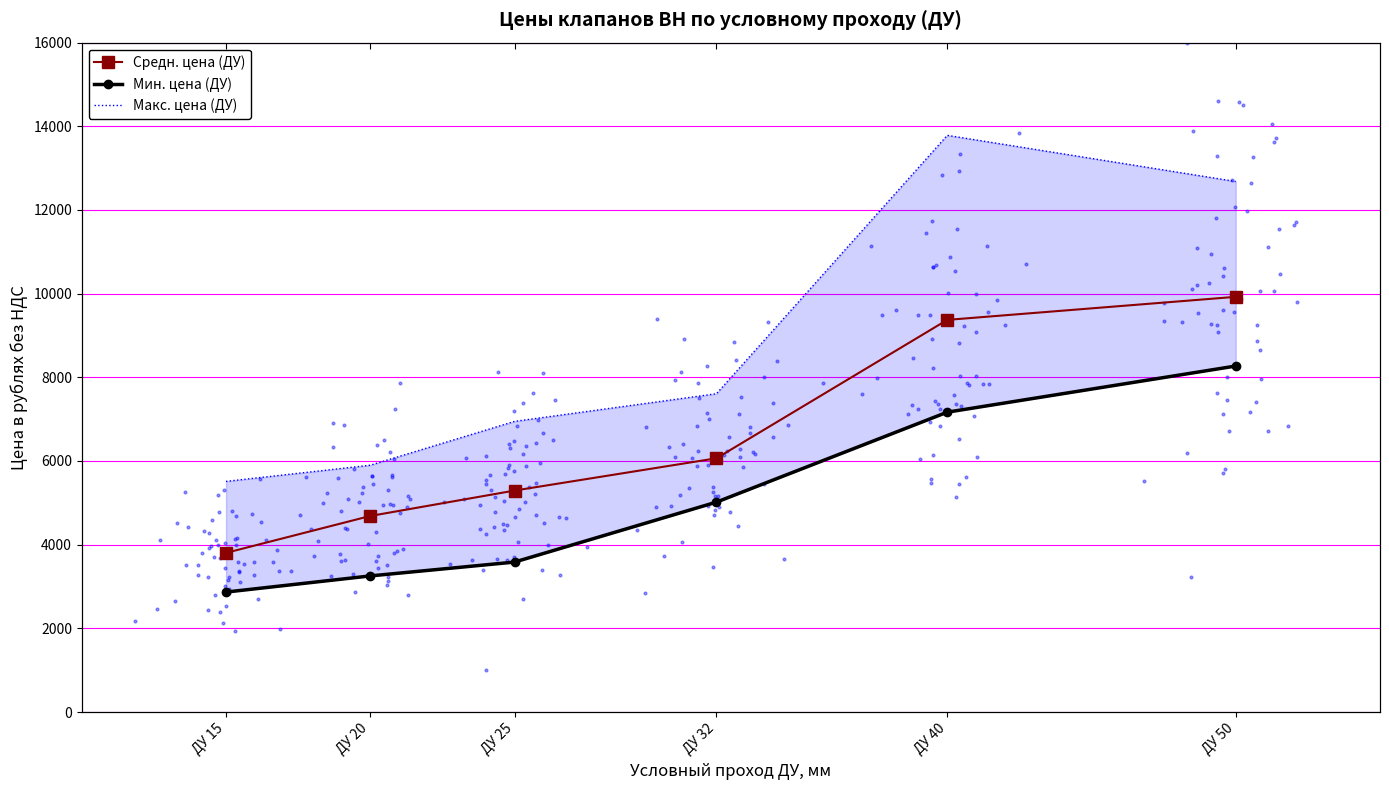

At which category is the sum across all series the highest?

ДУ 50